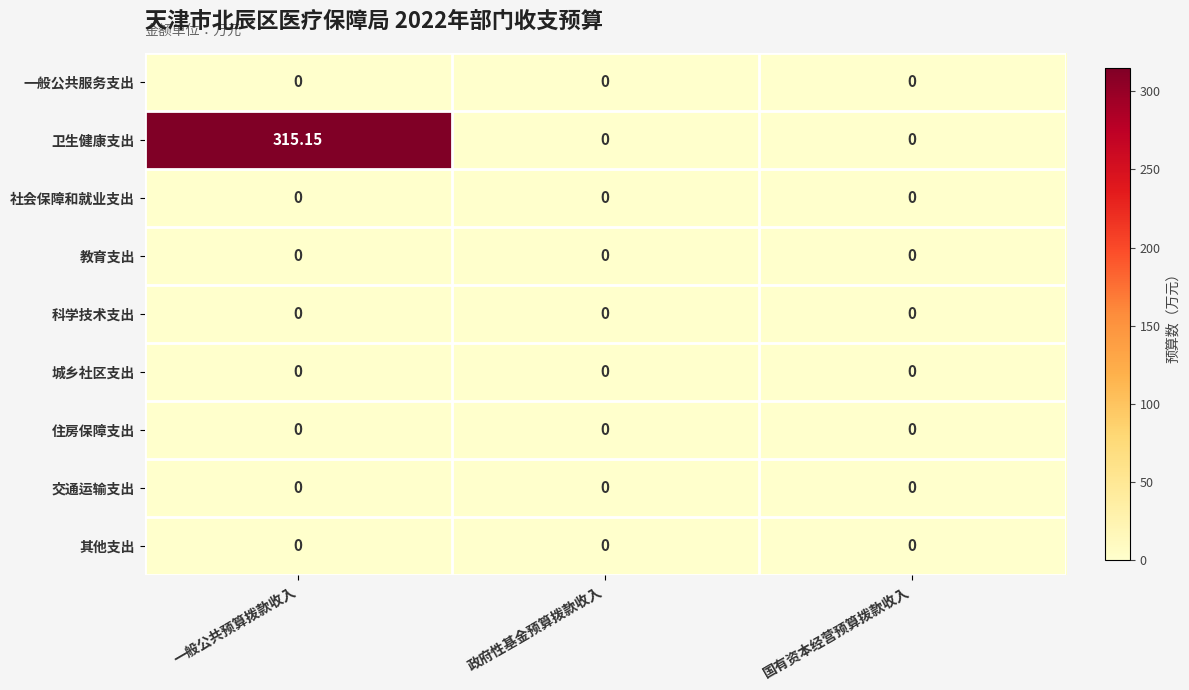

Between 一般公共预算拨款收入 and 政府性基金预算拨款收入, which series saw the biggest shift?

卫生健康支出